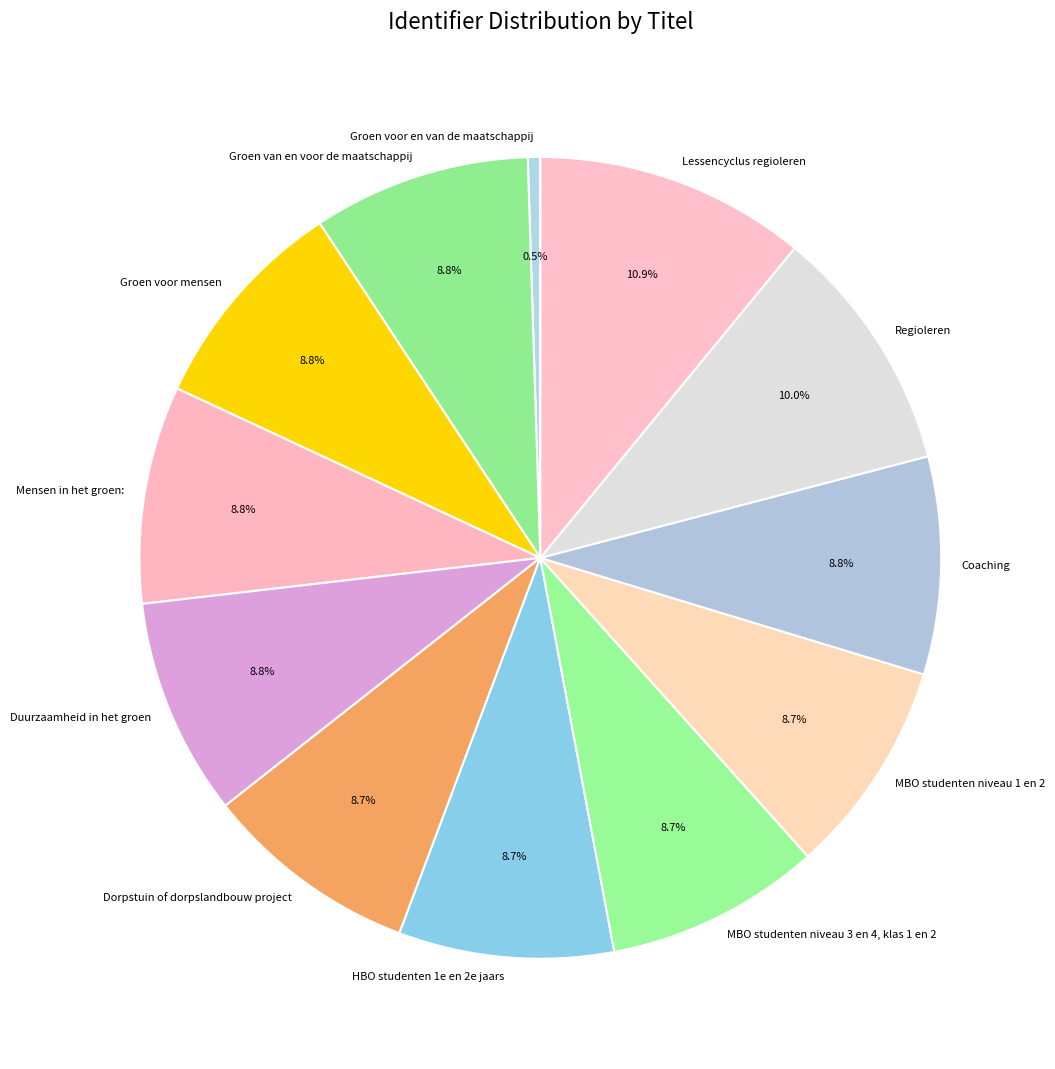

Is there a majority slice in this chart?

No